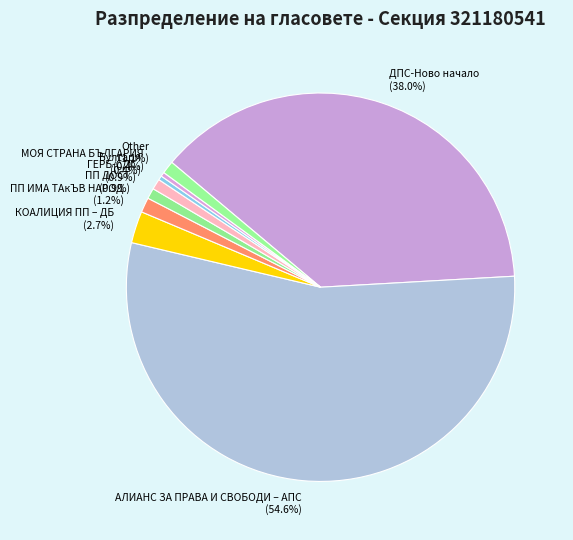

Which slice represents more than half of the pie?

АЛИАНС ЗА ПРАВА И СВОБОДИ – АПС